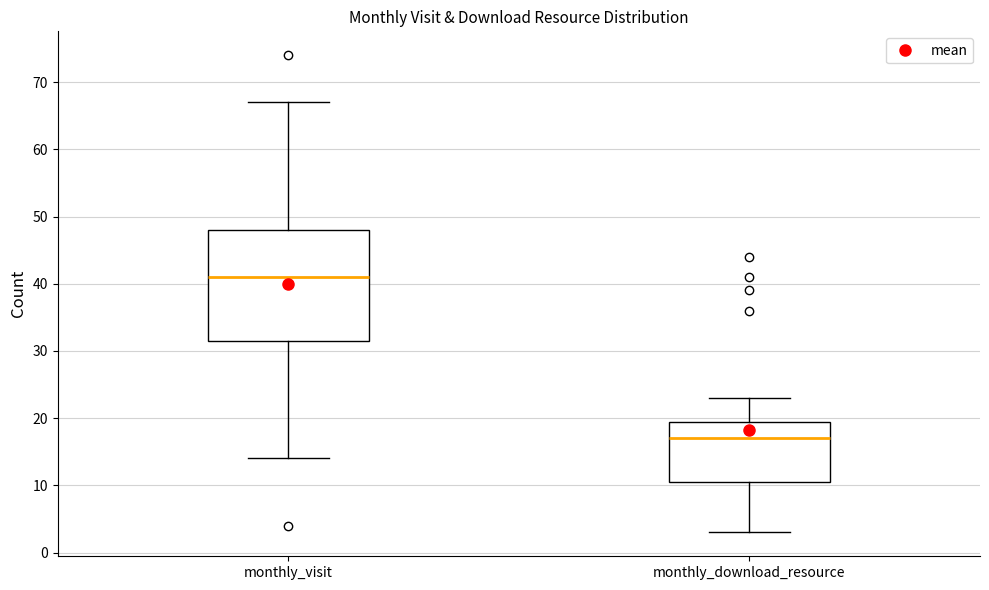

Which box is the tallest, from its lower edge to its upper edge?

monthly_visit